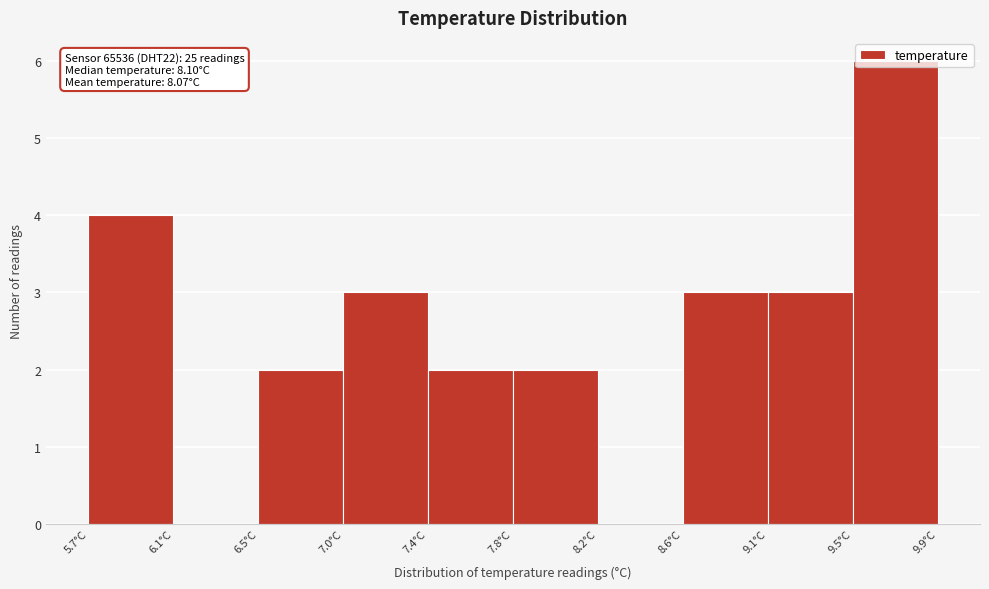

Which range on the x-axis has the tallest bar?

9.48 to 9.90